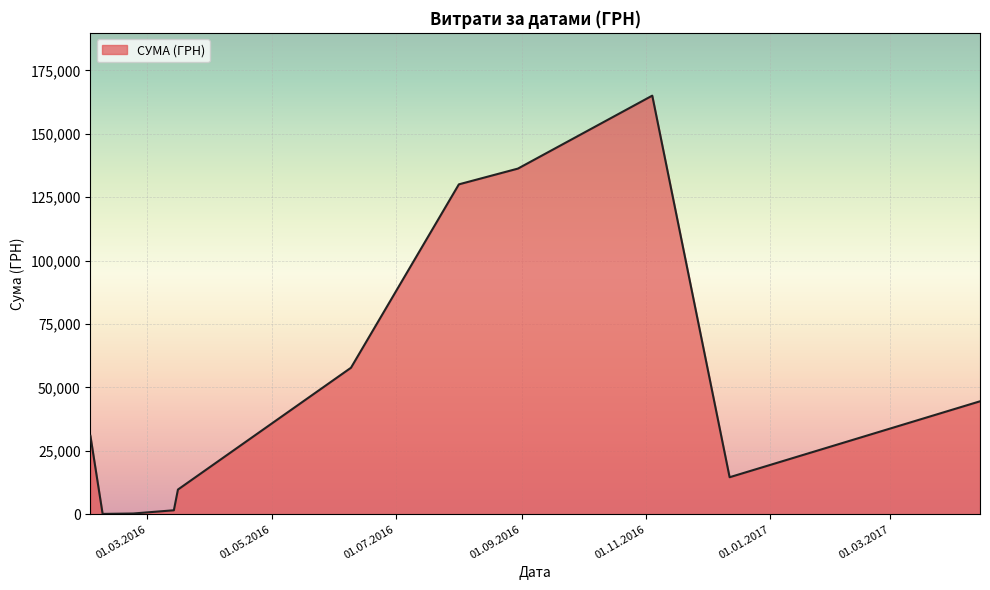

What is the greatest value displayed?

165080.9